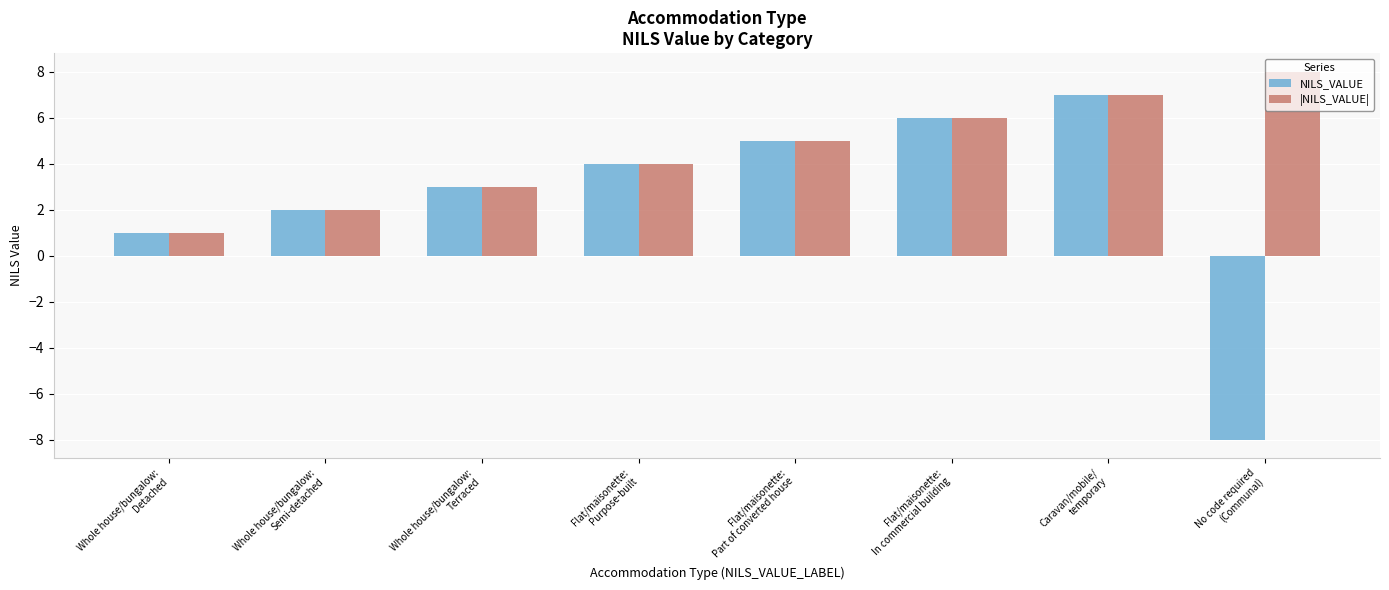

What is the difference between the maximum and minimum values in the |NILS_VALUE| series?

7